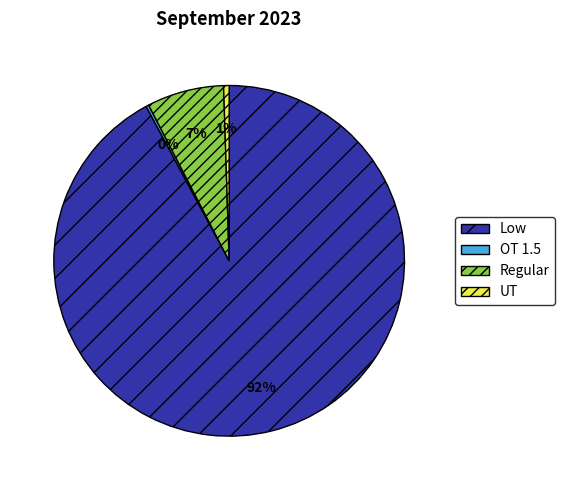

Is there a majority slice in this chart?

Yes